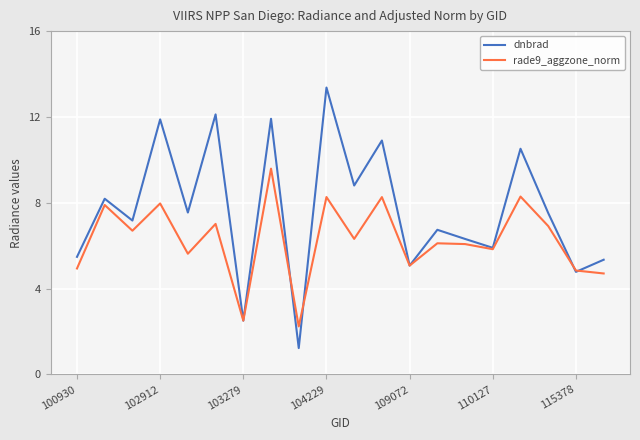

Which series has the widest spread of values?

dnbrad